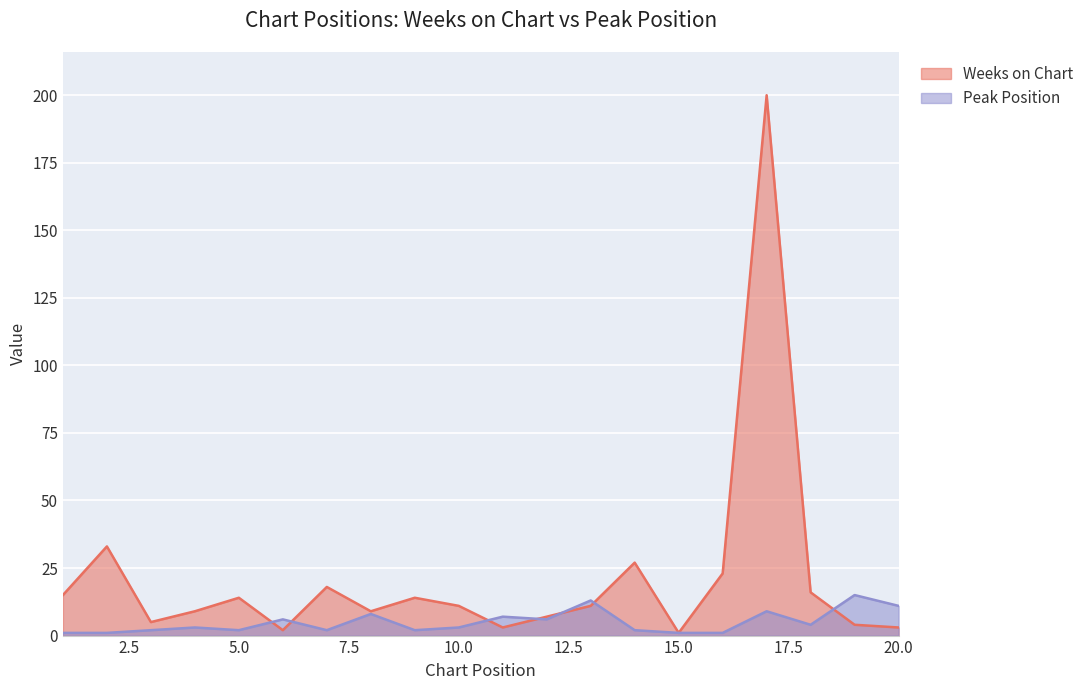

The value of Weeks on Chart at 20 is 4. True or false?

False